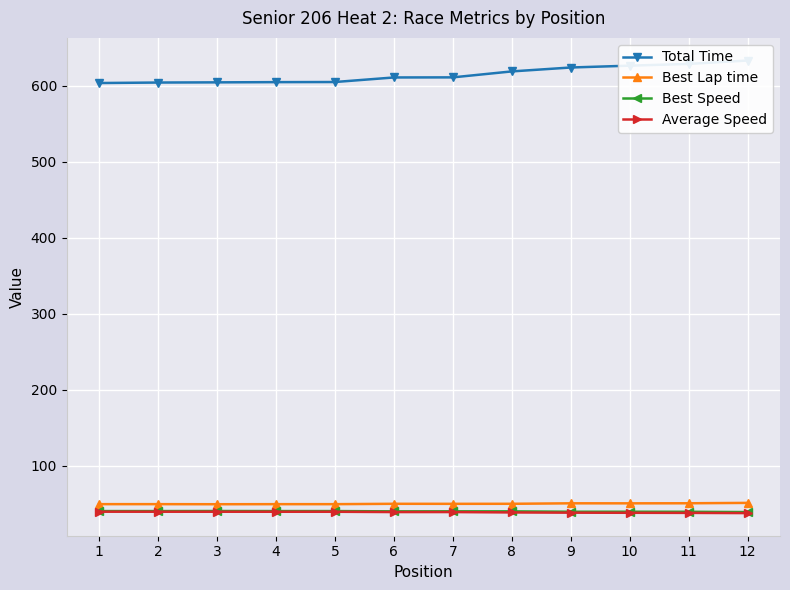

Is it true that Best Lap time equals 49.7 at 7?

True